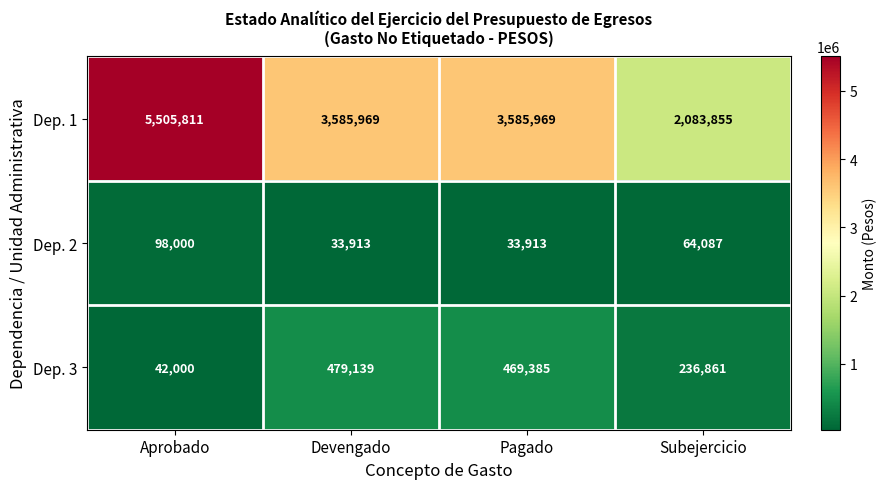

Where does the Dep. 3 series first go above 469385?

Devengado